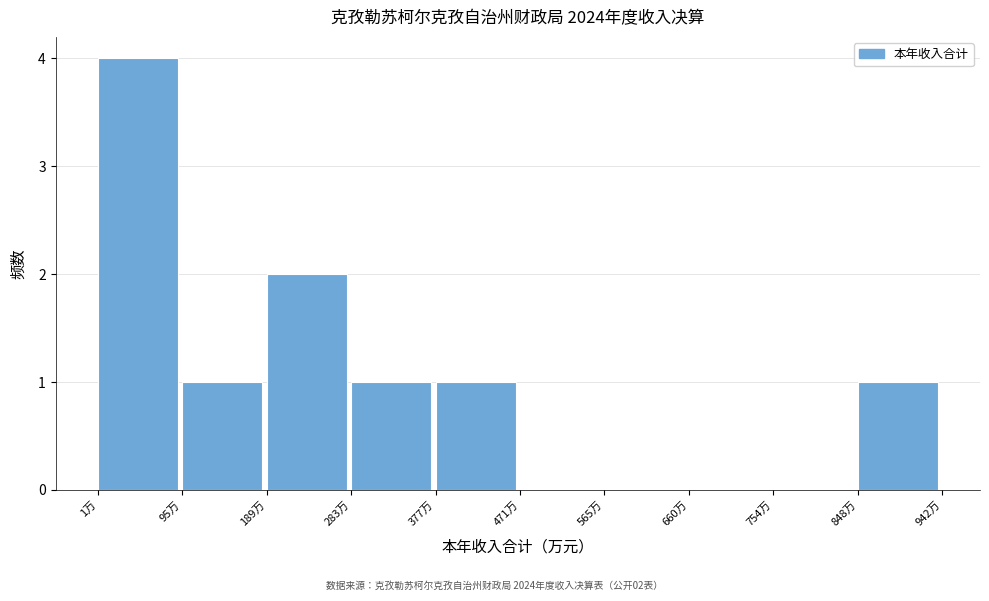

Over which range of the x-axis is the bar tallest?

0 to 90